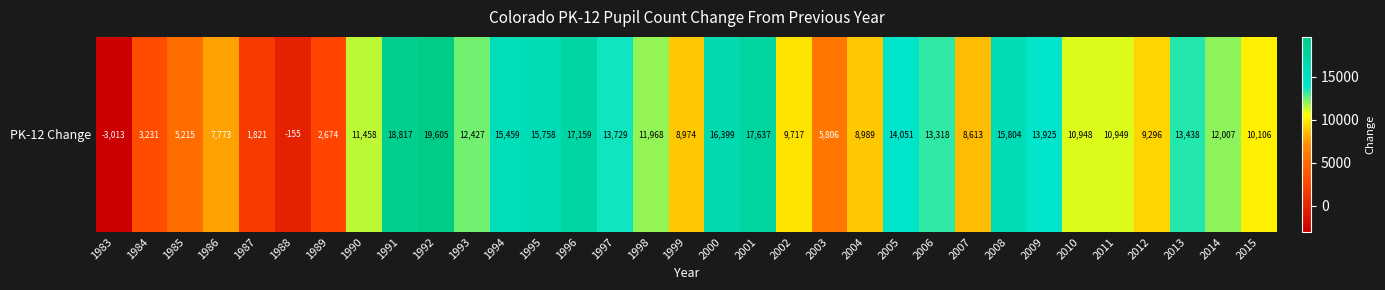

What is the difference between the values at 2007 and 2012?

683